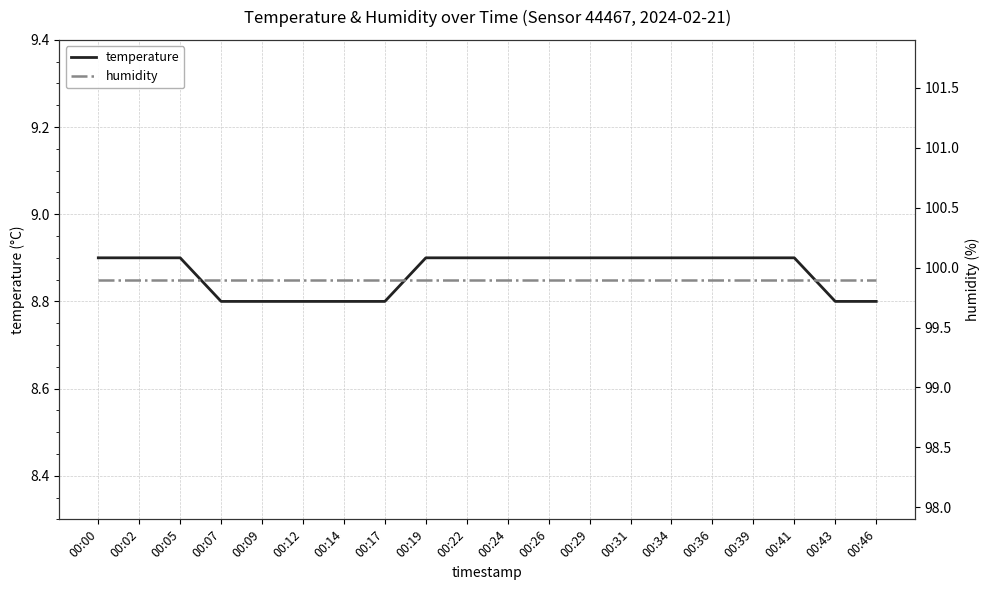

What is the minimum value shown in the chart?

8.8